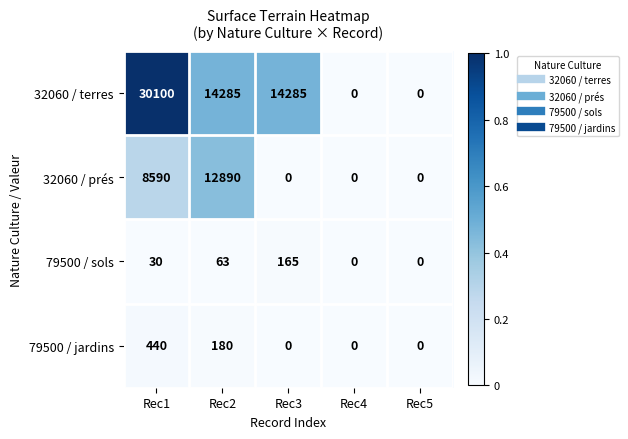

How many distinct data groups are displayed?

4